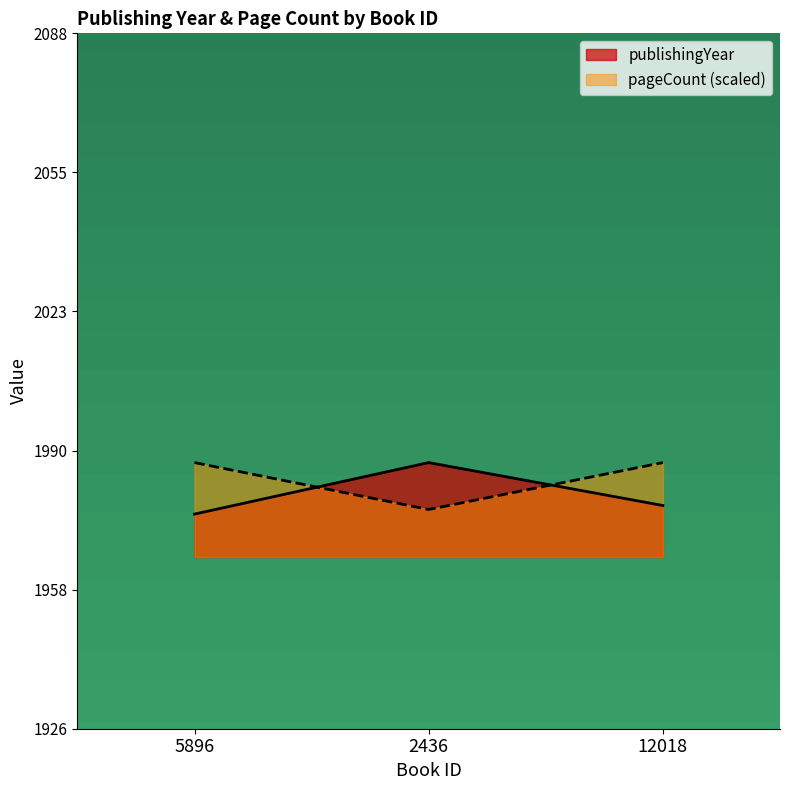

What is the maximum value shown in the chart?

1988.0